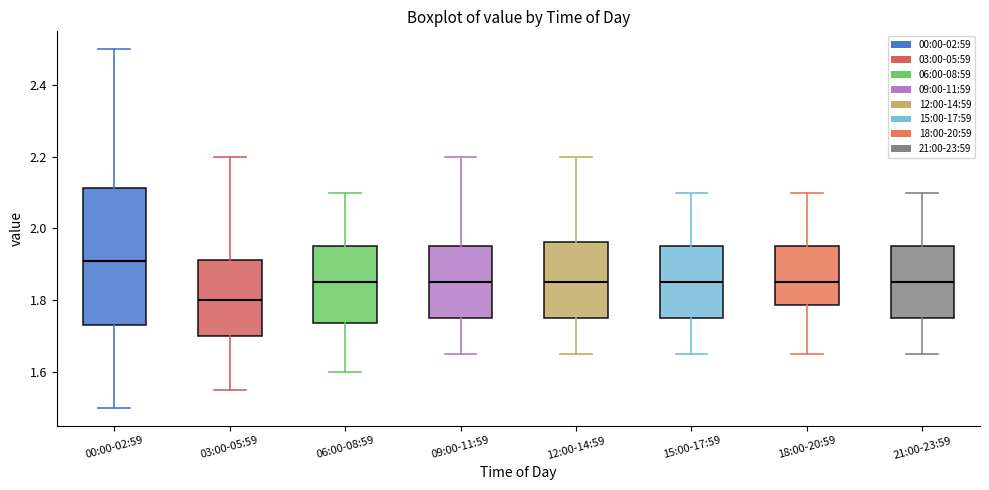

Reading left to right, read every box against the y-axis: the position of its median line, the range the box covers, and the ends of its whiskers. The values are not printed on the chart, so give them approximately, as read against the axis.

00:00-02:59: median 1.92, box 1.74 to 2.12, whiskers 1.50 to 2.50
03:00-05:59: median 1.80, box 1.70 to 1.92, whiskers 1.56 to 2.20
06:00-08:59: median 1.86, box 1.74 to 1.96, whiskers 1.60 to 2.10
09:00-11:59: median 1.86, box 1.76 to 1.96, whiskers 1.66 to 2.20
12:00-14:59: median 1.86, box 1.76 to 1.96, whiskers 1.66 to 2.20
15:00-17:59: median 1.86, box 1.76 to 1.96, whiskers 1.66 to 2.10
18:00-20:59: median 1.86, box 1.78 to 1.96, whiskers 1.66 to 2.10
21:00-23:59: median 1.86, box 1.76 to 1.96, whiskers 1.66 to 2.10